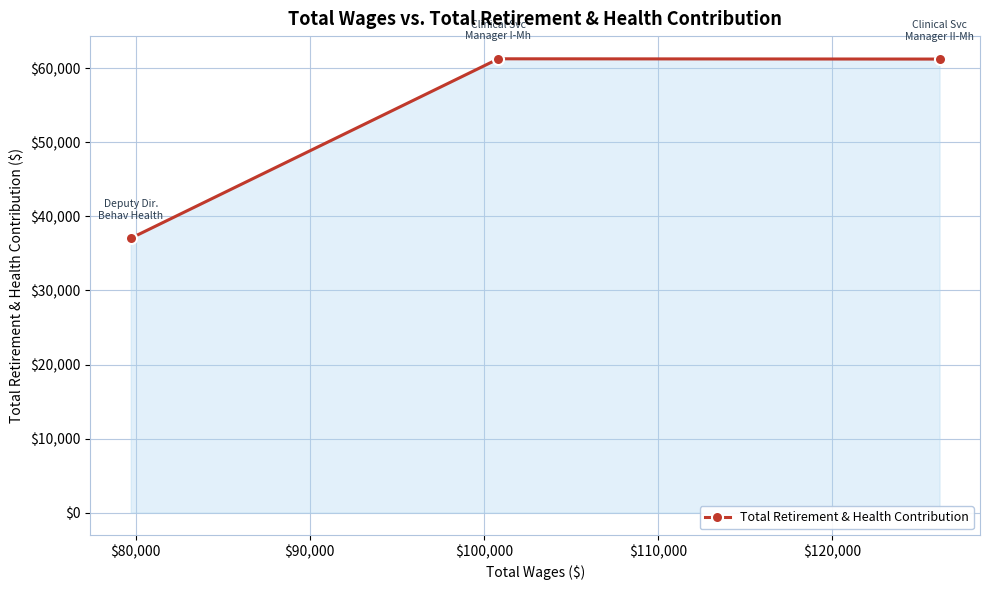

What is the smallest value displayed?

37047